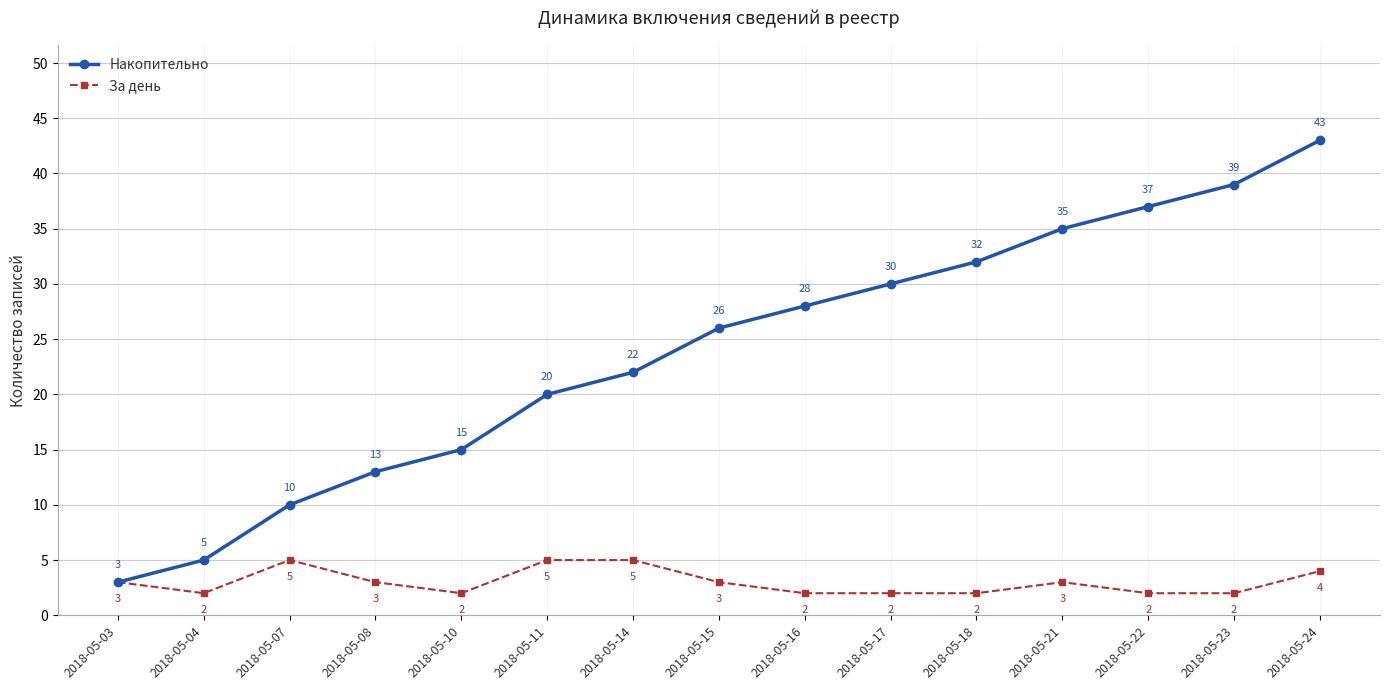

Is the value of За день at 2018-05-11 greater than the value of Накопительно at 2018-05-08?

No